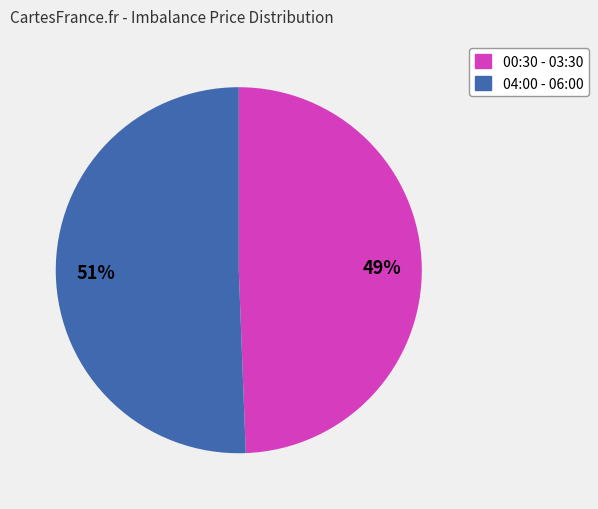

Is there a majority slice in this chart?

Yes